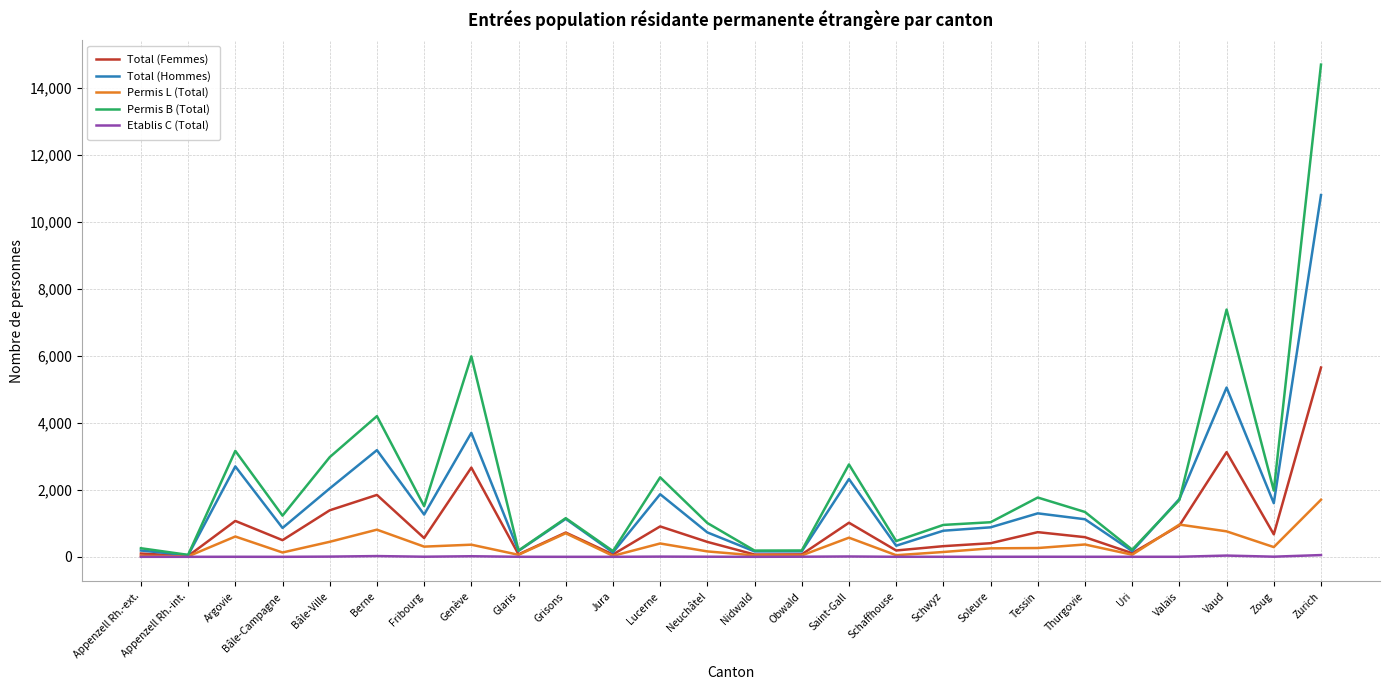

At how many categories does at least one series exceed 10556?

1